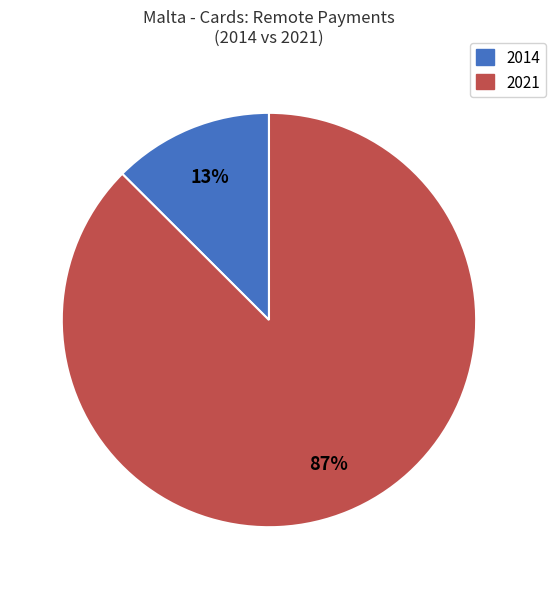

What is the majority slice?

2021